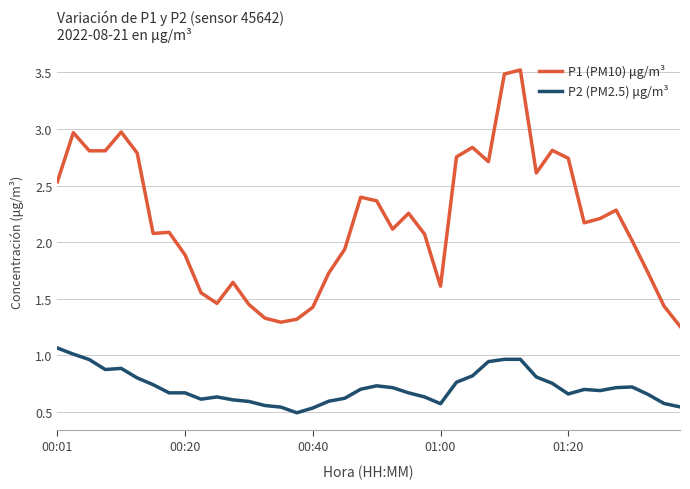

Which series has the widest spread of values?

P1 (PM10) μg/m³